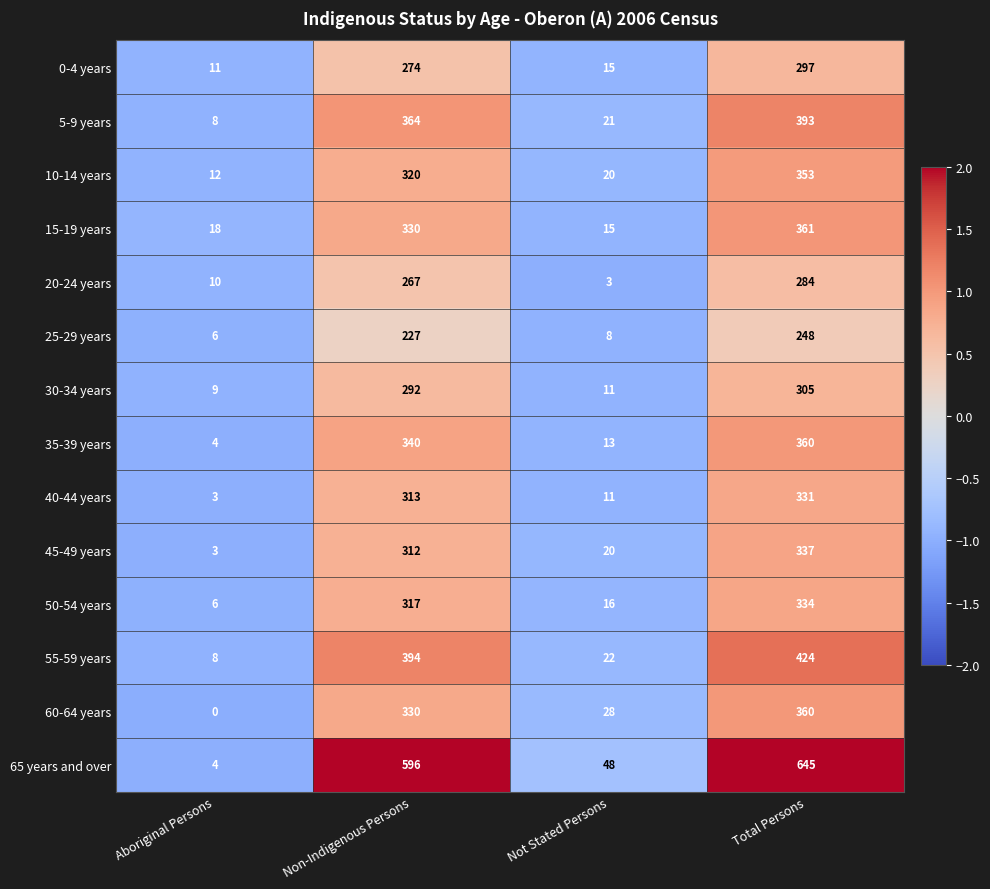

Rank the categories by 30-34 years value from lowest to highest.

Aboriginal Persons, Not Stated Persons, Non-Indigenous Persons, Total Persons